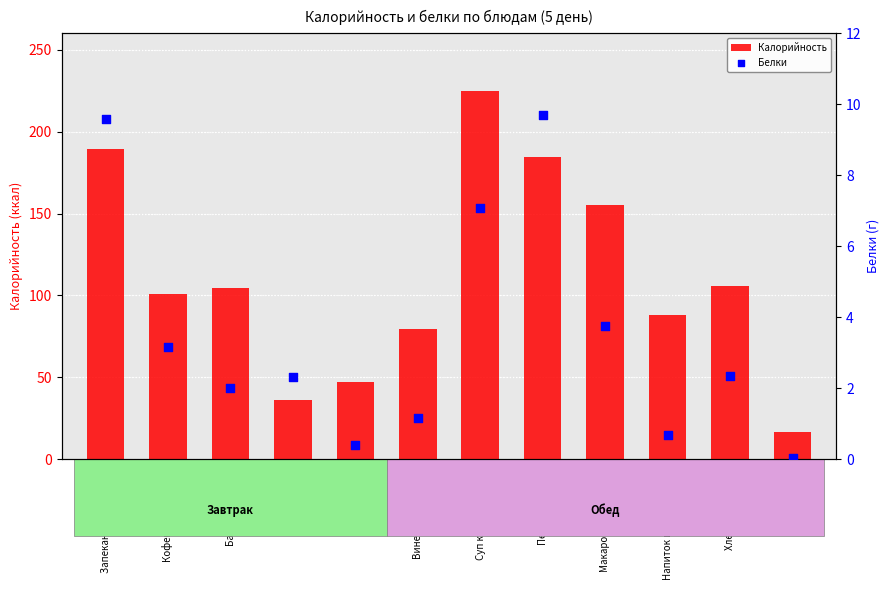

Which series contains the lowest Y value?

Белки